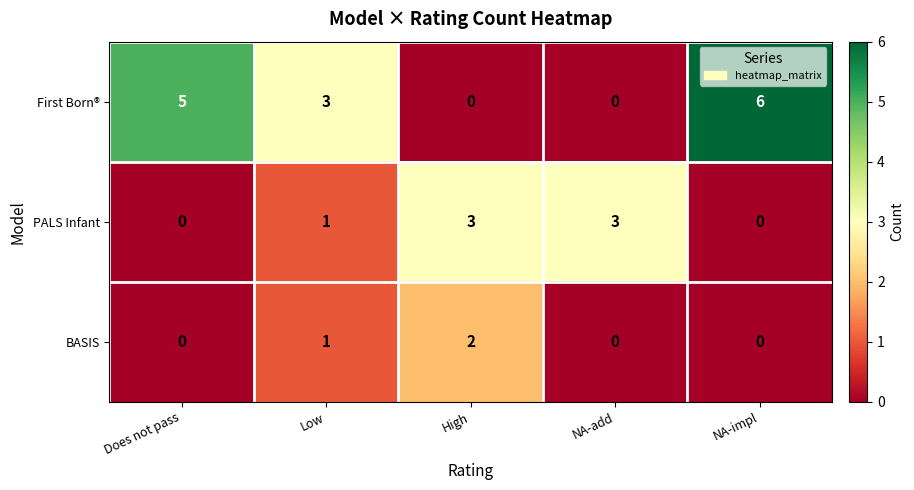

List the series in order of their overall mean, highest first.

First Born®, PALS Infant, BASIS